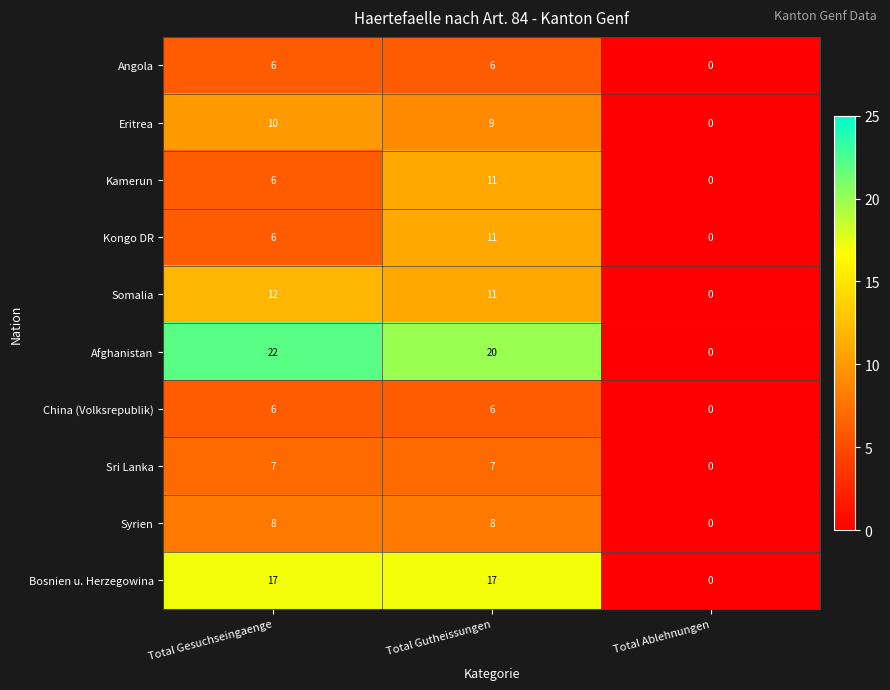

What is the difference between the highest and lowest values at Total Gutheissungen?

14